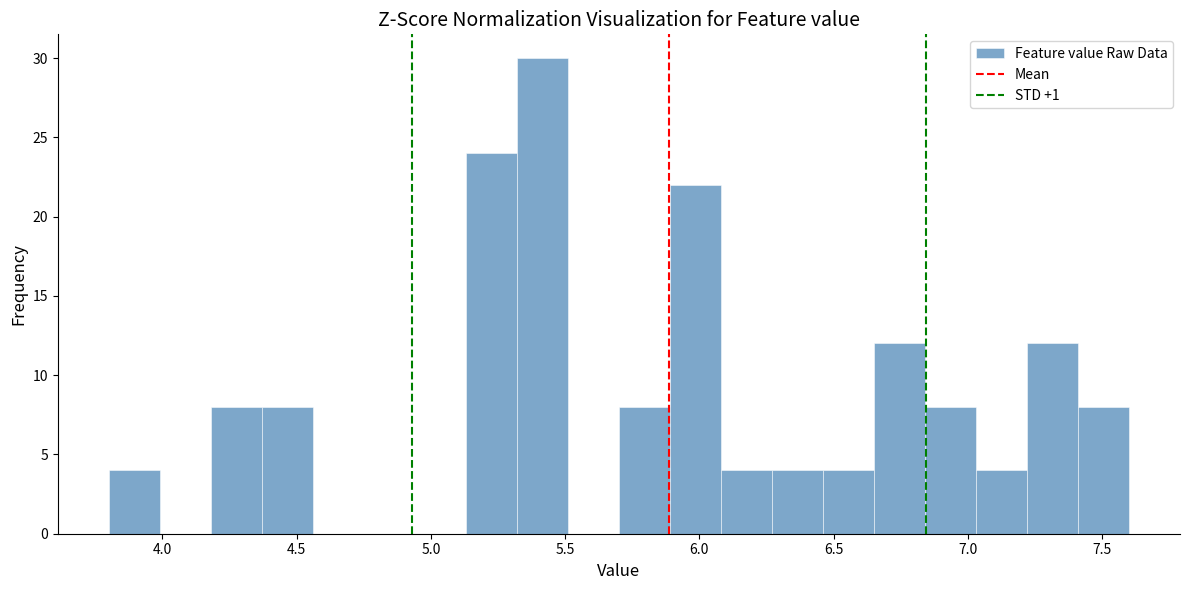

Around what value on the x-axis is the tallest bar? Give the approximate position of its centre, as read against the axis.

5.40